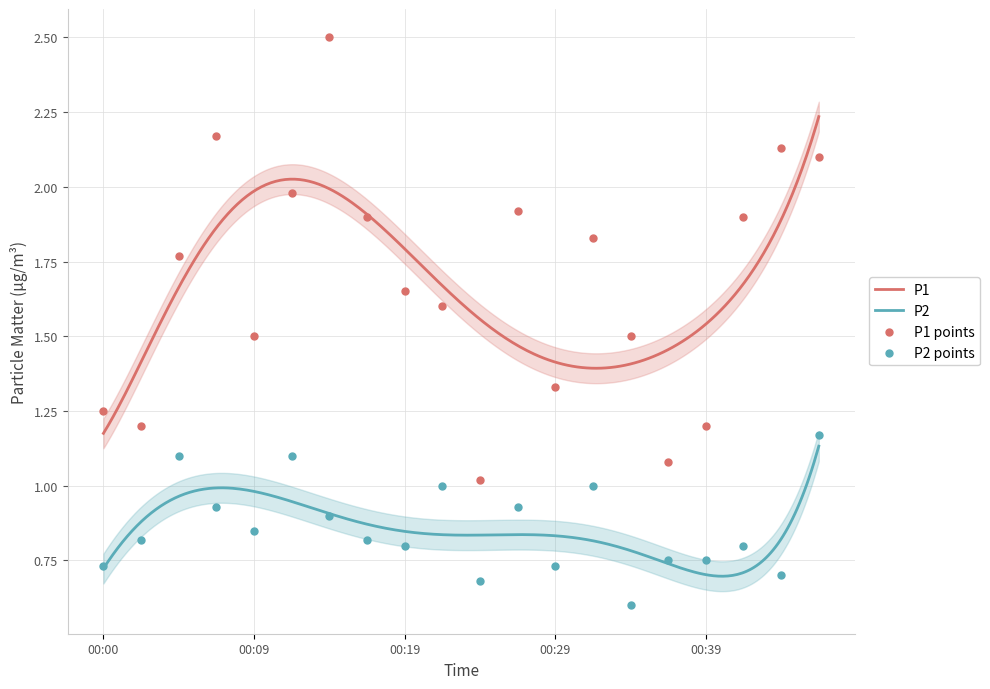

At which category is the sum across all series the highest?

00:14